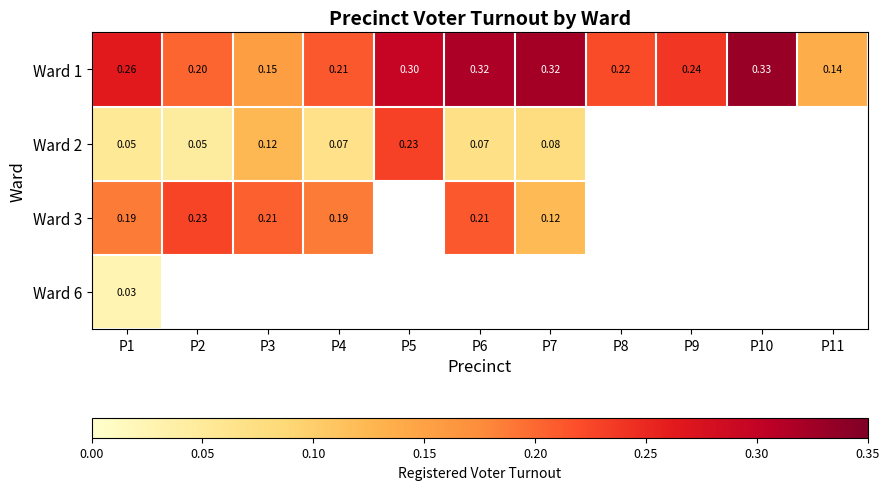

Between P3 and P2, which is larger?

P2